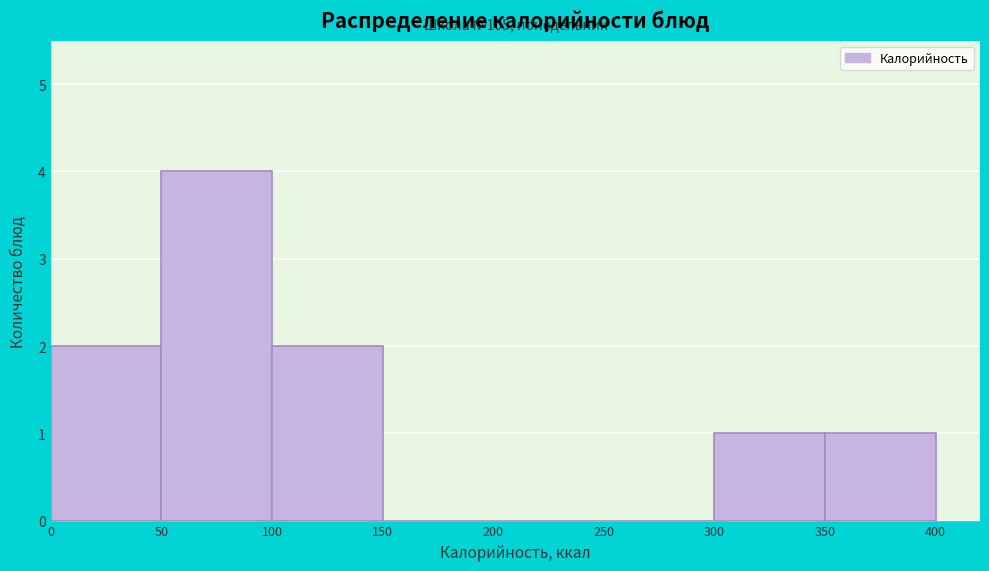

Over which range of the x-axis is the bar tallest?

50 to 100